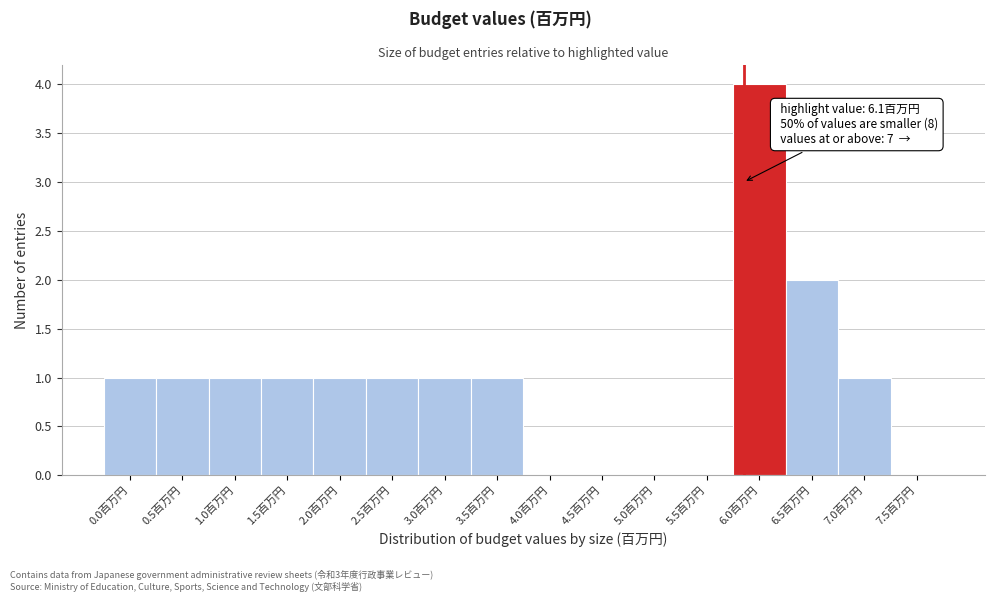

Reading left to right, transcribe all the data shown in this chart.

0.0百万円=1	0.5百万円=1	1.0百万円=1	1.5百万円=1	2.0百万円=1	2.5百万円=1	3.0百万円=1	3.5百万円=1	4.0百万円=0	4.5百万円=0	5.0百万円=0	5.5百万円=0	6.0百万円=4	6.5百万円=2	7.0百万円=1	7.5百万円=0